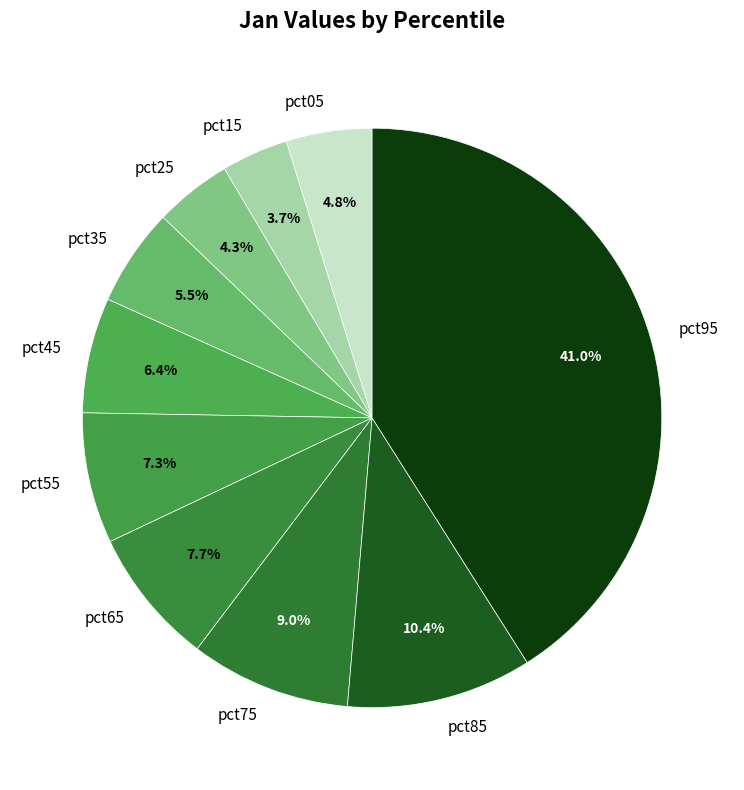

What is the largest slice in the pie chart?

pct95